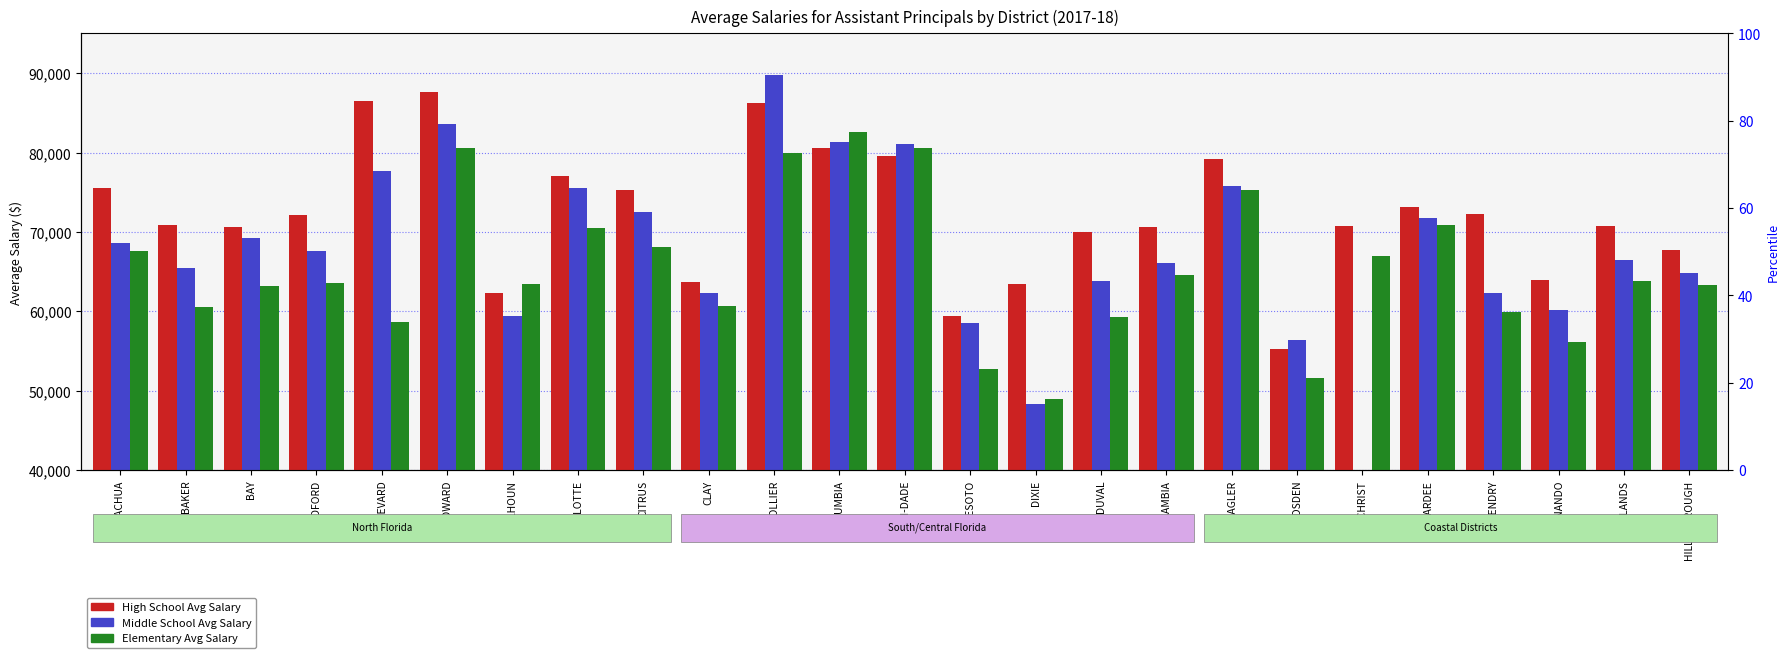

Which series has the largest total across all categories?

High School Avg Salary